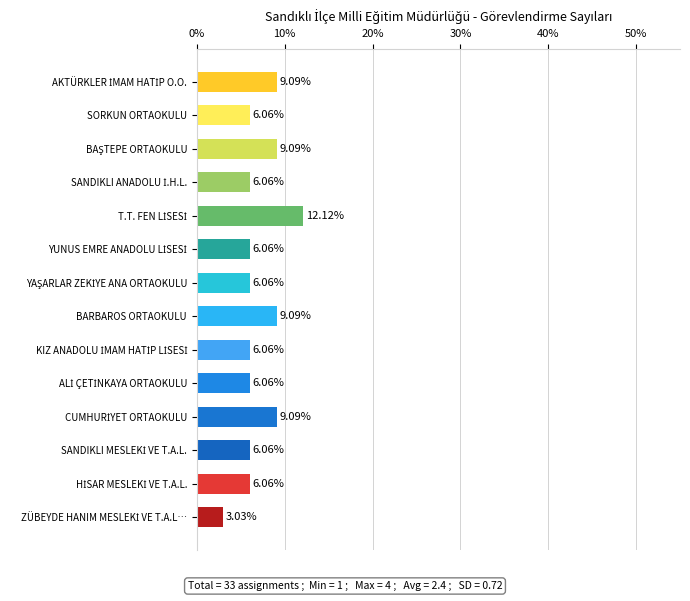

What is the label of the 7th bar from the bottom?

BARBAROS ORTAOKULU